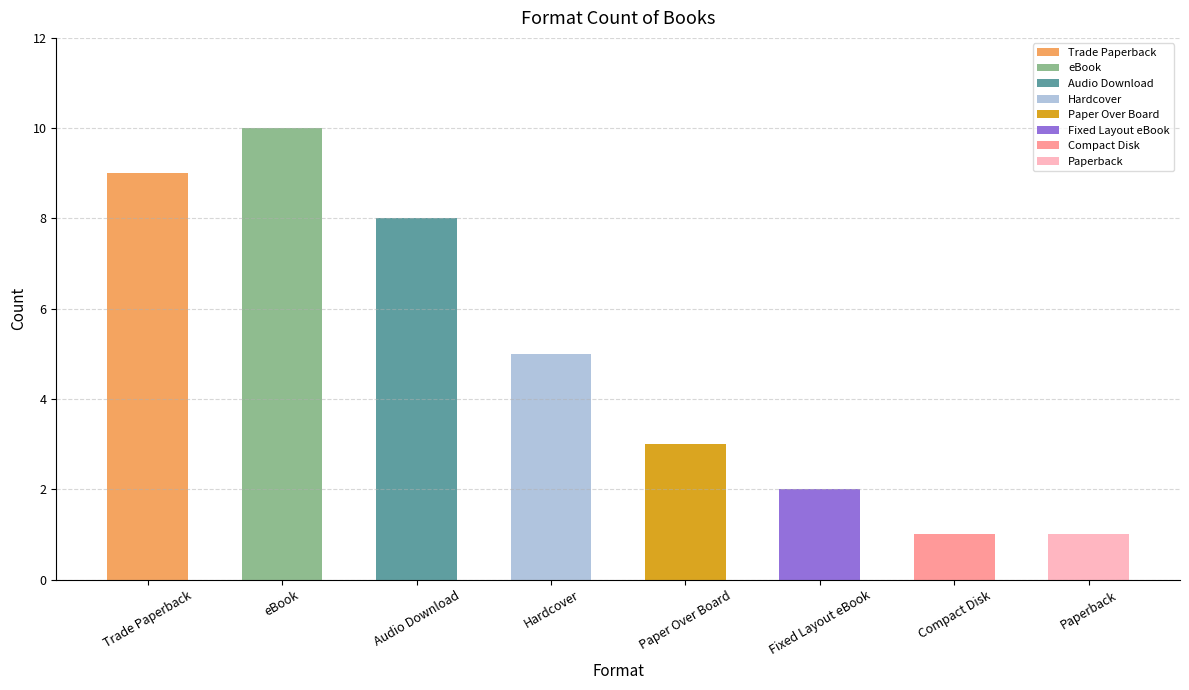

What is the average value?

5